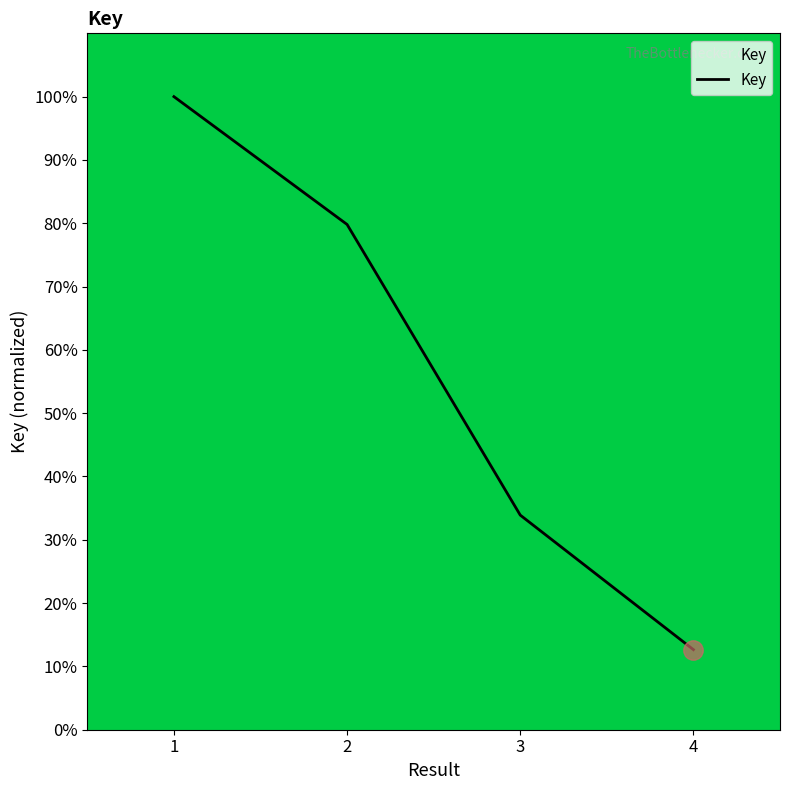

Reading left to right, transcribe all the data shown in this chart.

1=100.0	2=79.8	3=33.9	4=12.6